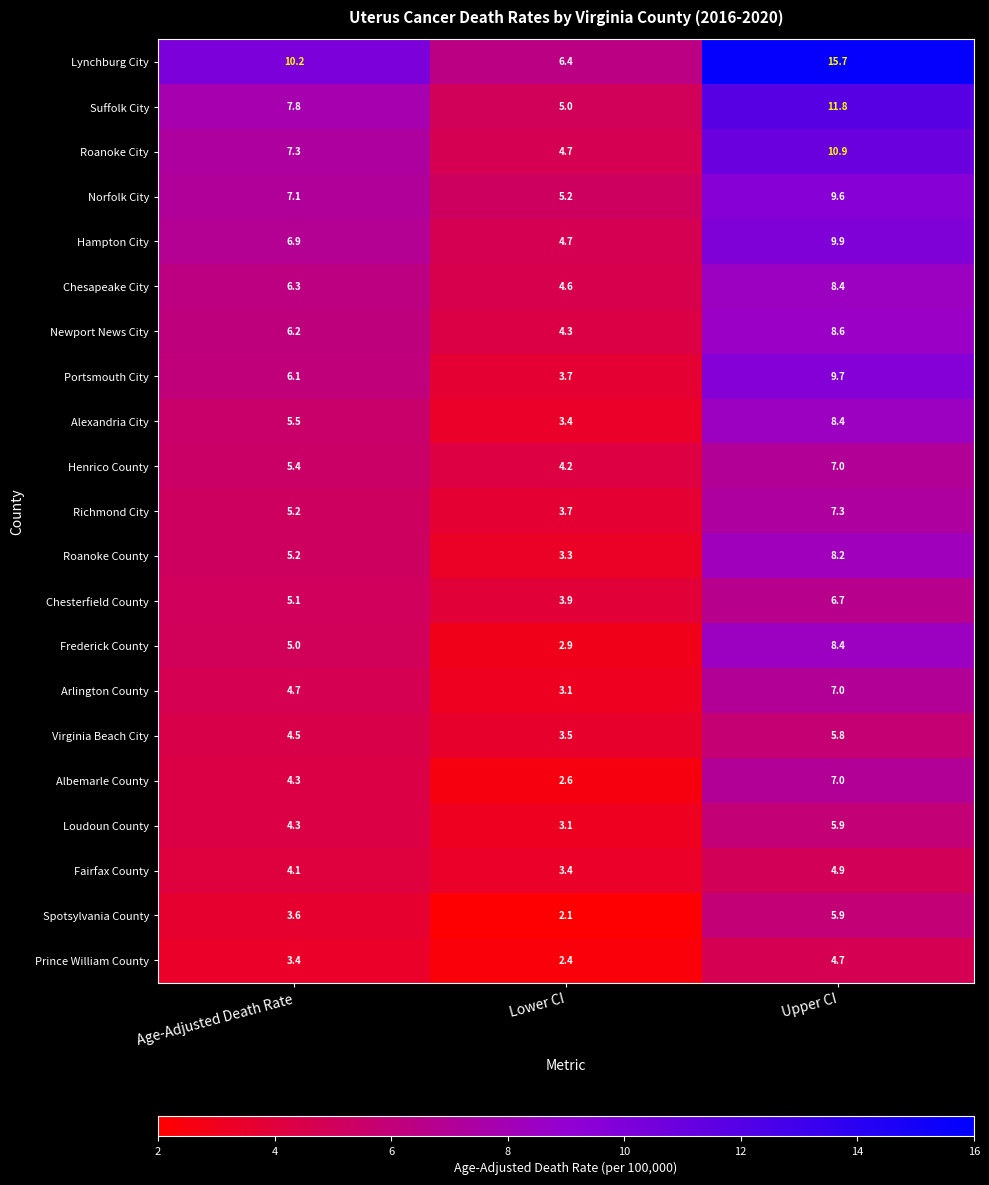

What is the difference between the maximum and minimum values in the Norfolk City series?

4.4